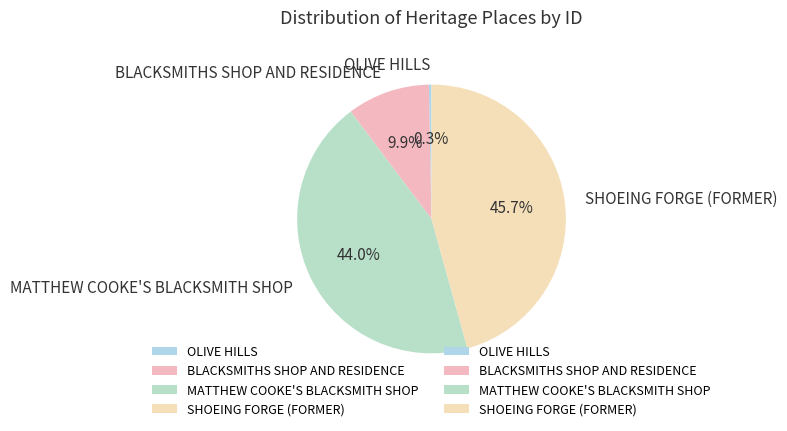

To the nearest percent, what is the average slice percentage?

25%